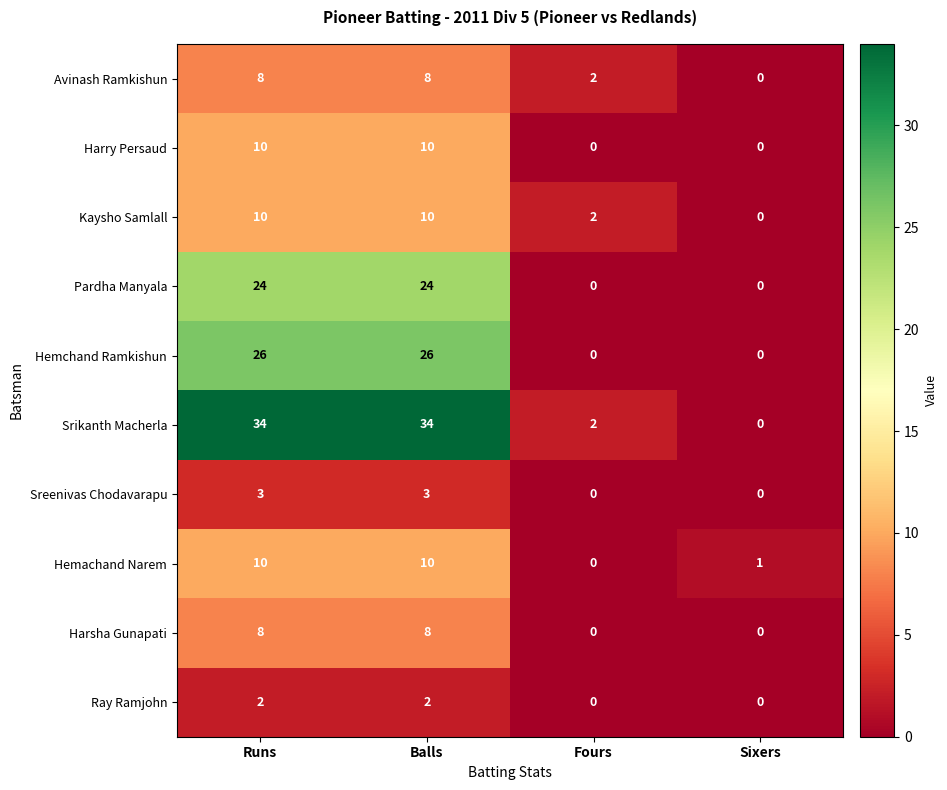

Which series changed the most between Runs and Sixers?

Srikanth Macherla